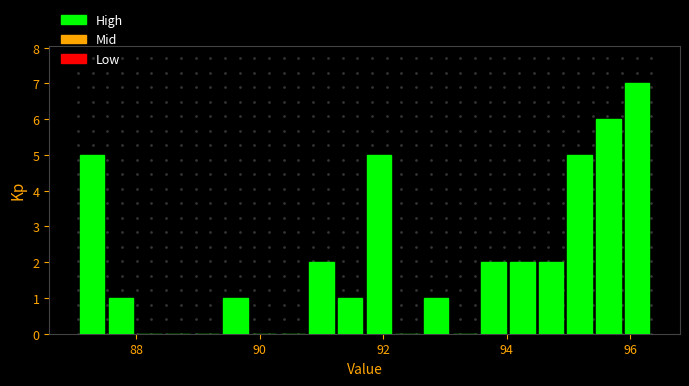

Around what value on the x-axis is the tallest bar? Give the approximate position of its centre, as read against the axis.

96.2